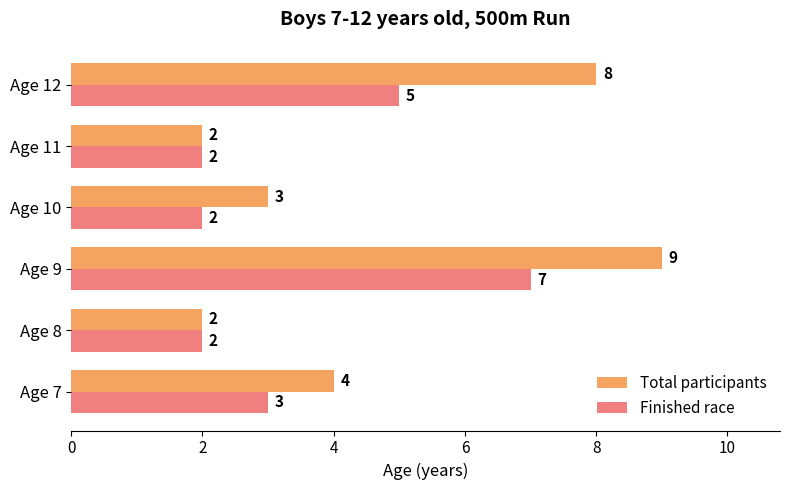

How many distinct data groups are displayed?

2